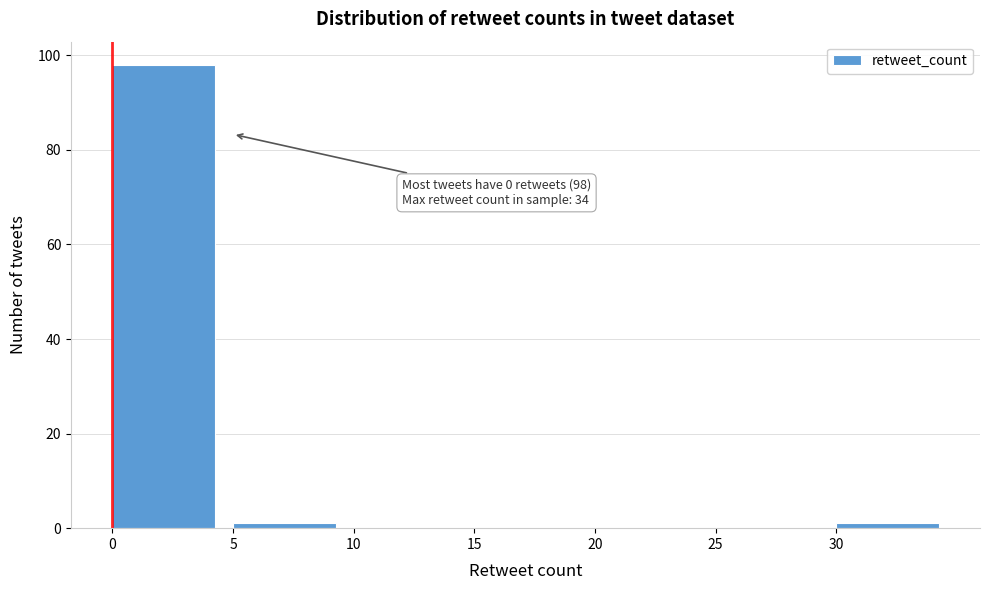

Which range on the x-axis has the tallest bar?

0 to 5